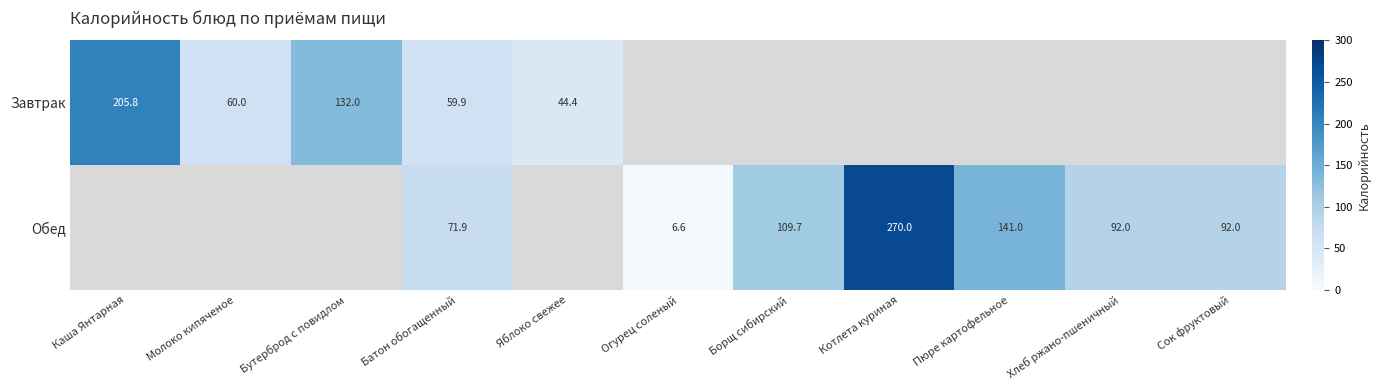

The Обед series shows 270.0 at Котлета куриная. True or false?

True